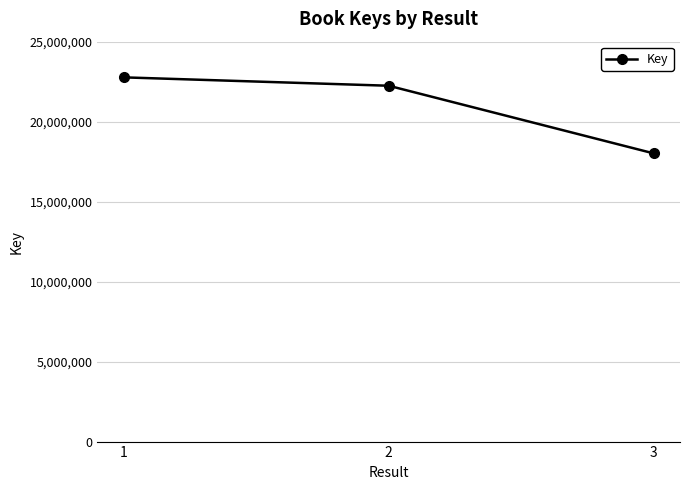

True or false: the data shows 22768468 at 1.

True